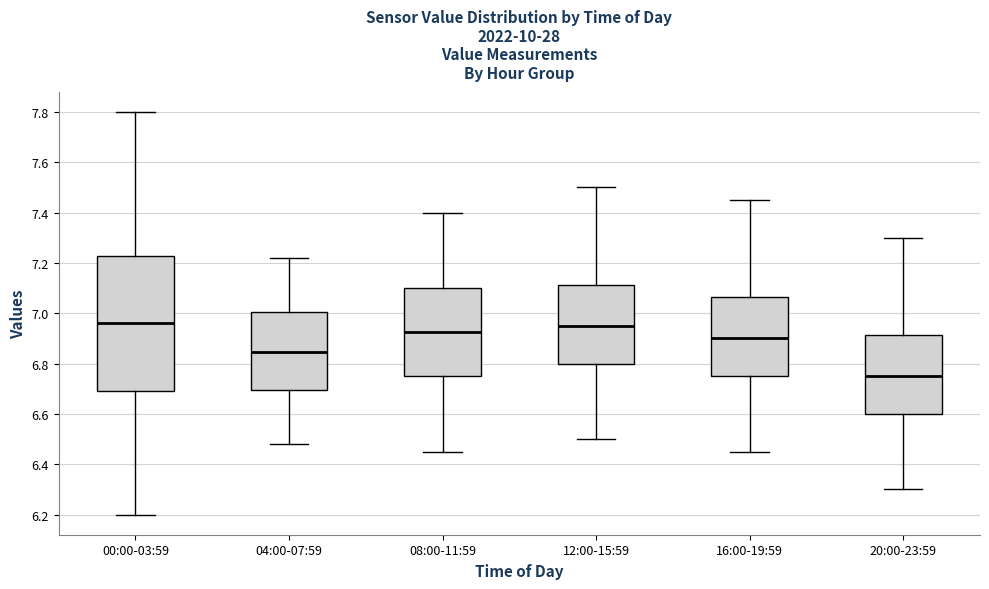

Which box's median line is the lowest?

20:00-23:59